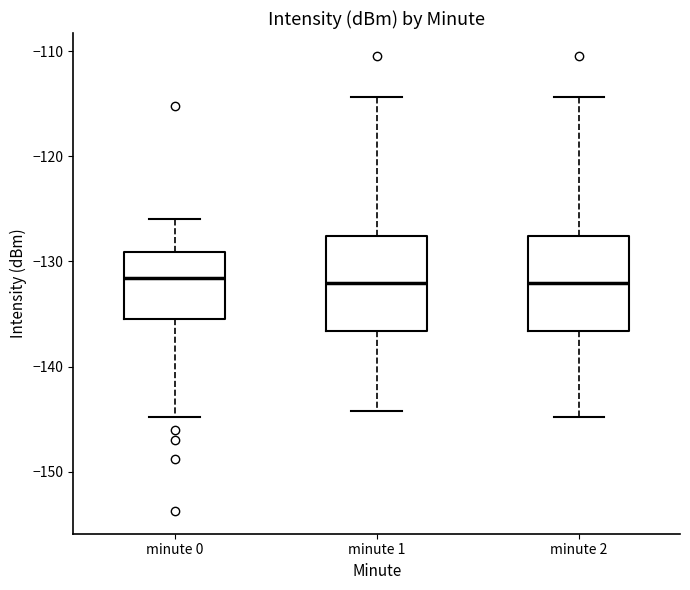

Where does the median line of the box for minute 2 sit on the y-axis? The values are not printed on the chart, so give them approximately, as read against the axis.

-132